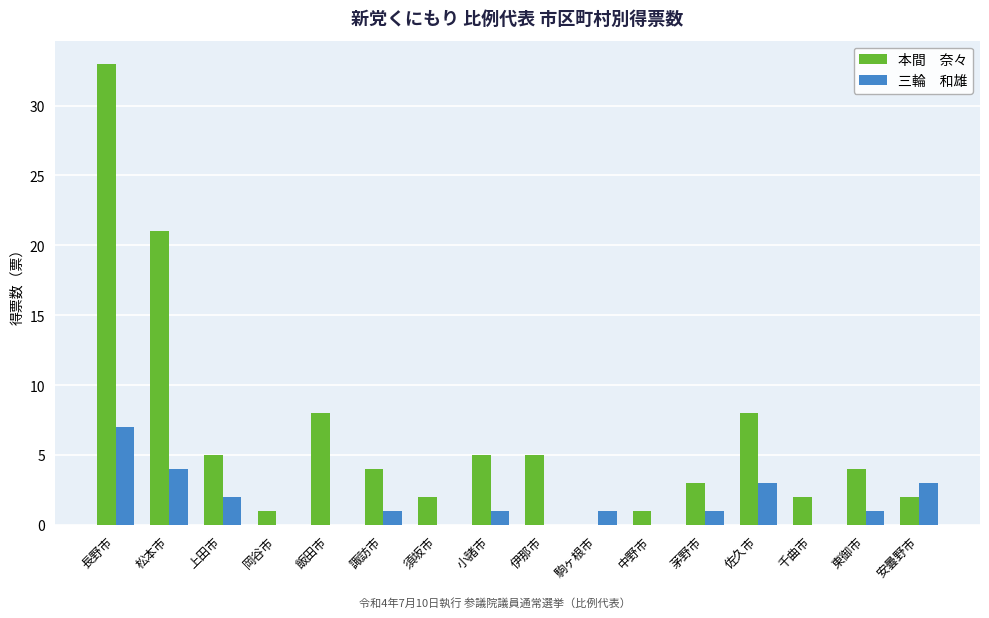

Which category has the highest value across all series?

長野市